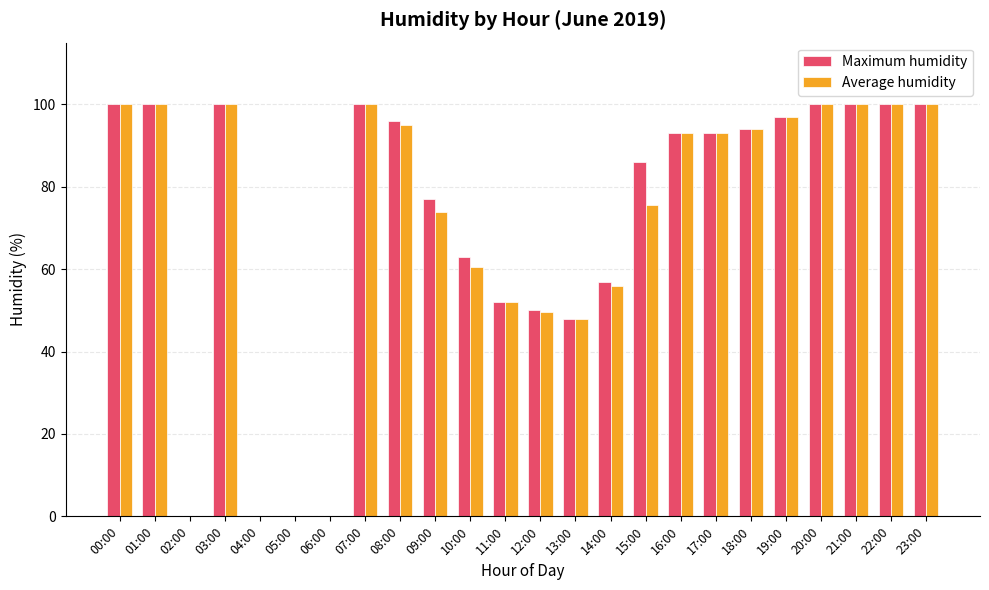

Are the bars grouped side by side (vs. stacked)?

Yes